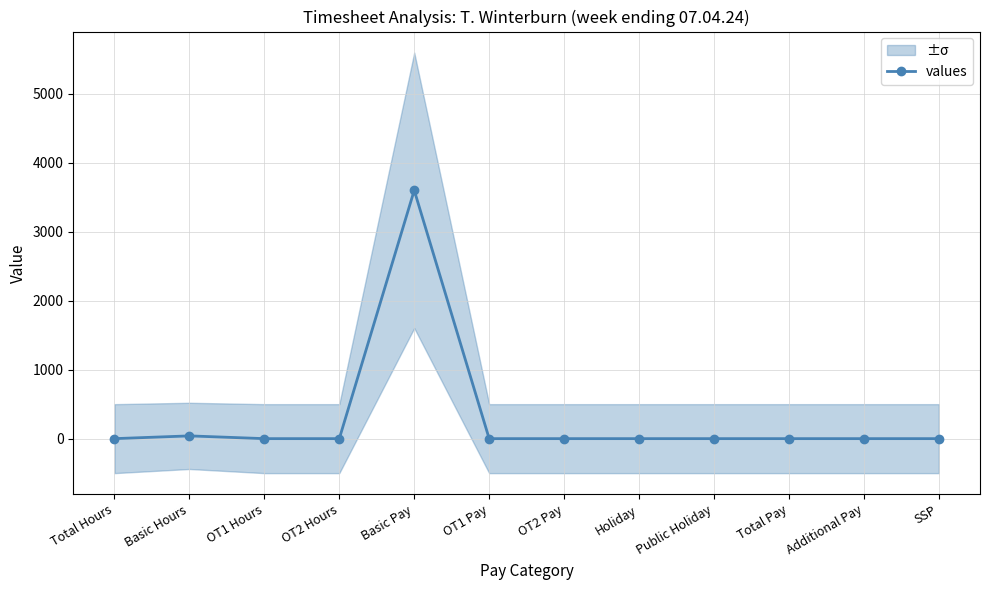

List the labels in order of value, largest first.

Basic Pay, Basic Hours, Total Hours, OT1 Hours, OT2 Hours, OT1 Pay, OT2 Pay, Holiday, Public Holiday, Total Pay, Additional Pay, SSP